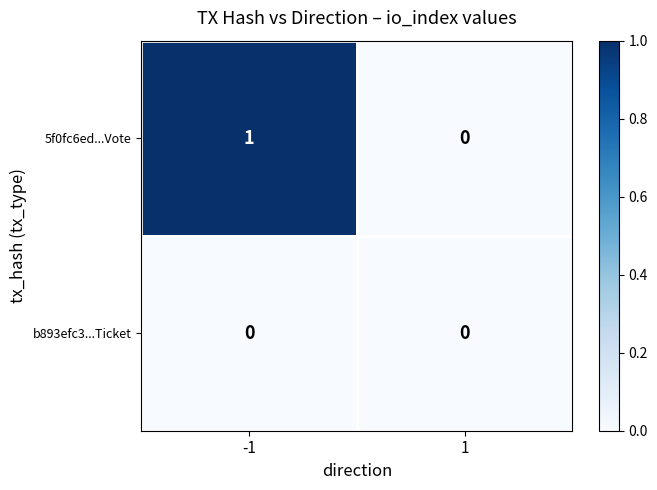

Reading right to left, transcribe all the data shown in this chart.

5f0fc6ed...Vote: 0	1
b893efc3...Ticket: 0	0